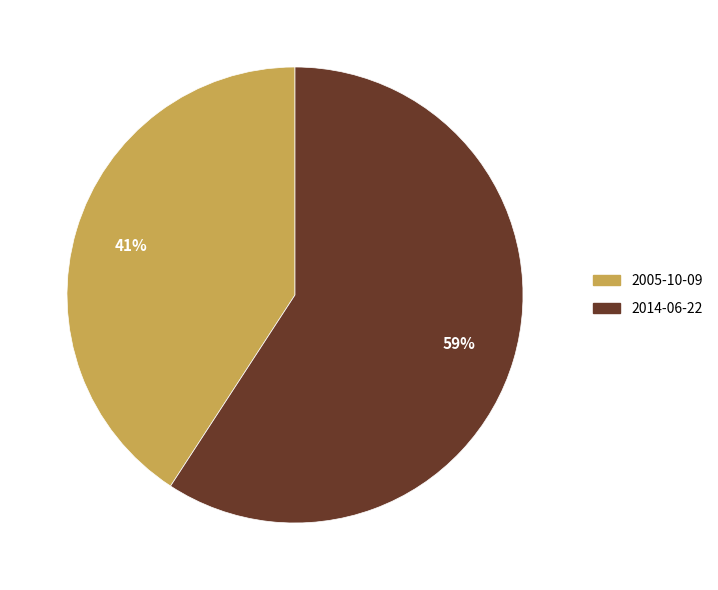

Do 2005-10-09 and 2014-06-22 together represent more than half of the pie?

Yes